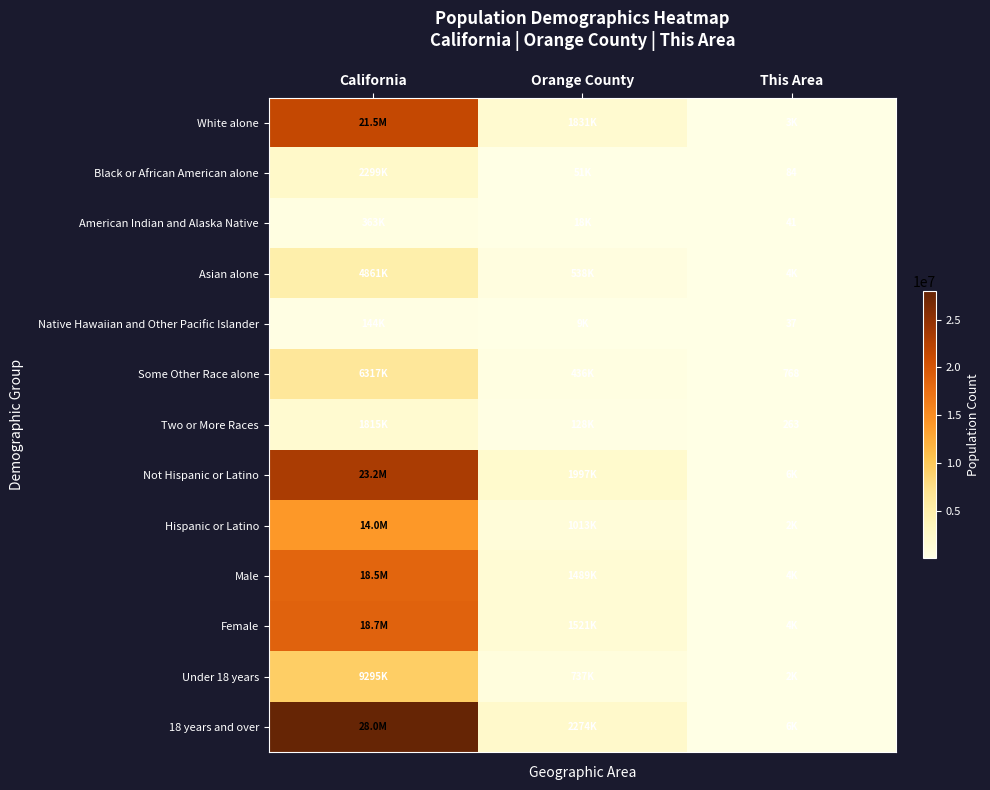

The American Indian and Alaska Native series shows 12 at This Area. True or false?

False